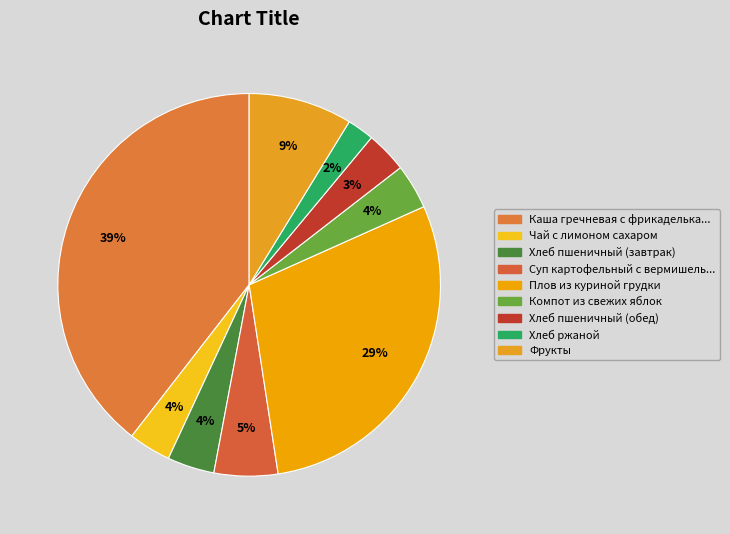

What percentage is the Чай с лимоном сахаром slice, to the nearest percent?

4%